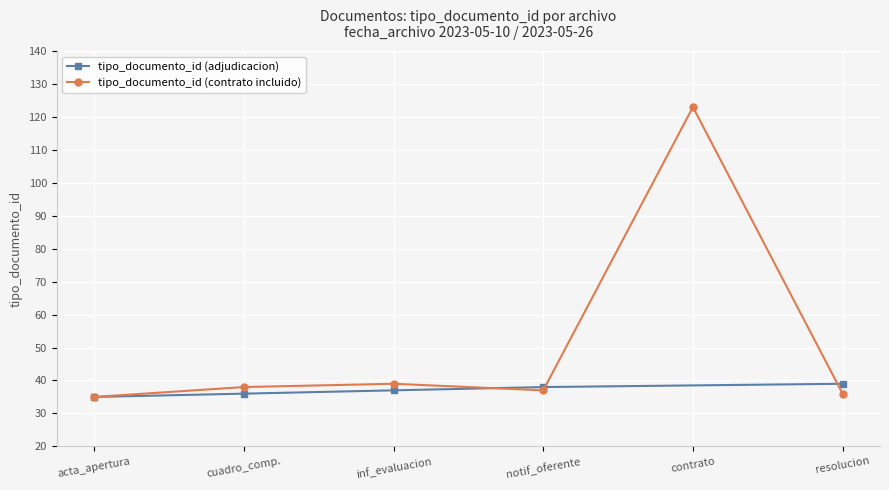

True or false: tipo_documento_id (contrato incluido) has a value of 35 at acta_apertura.

True